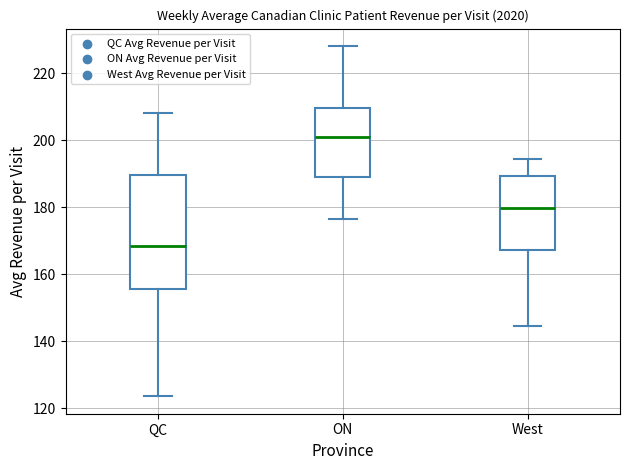

Where is the lower edge of the box for West on the y-axis? The values are not printed on the chart, so give them approximately, as read against the axis.

168